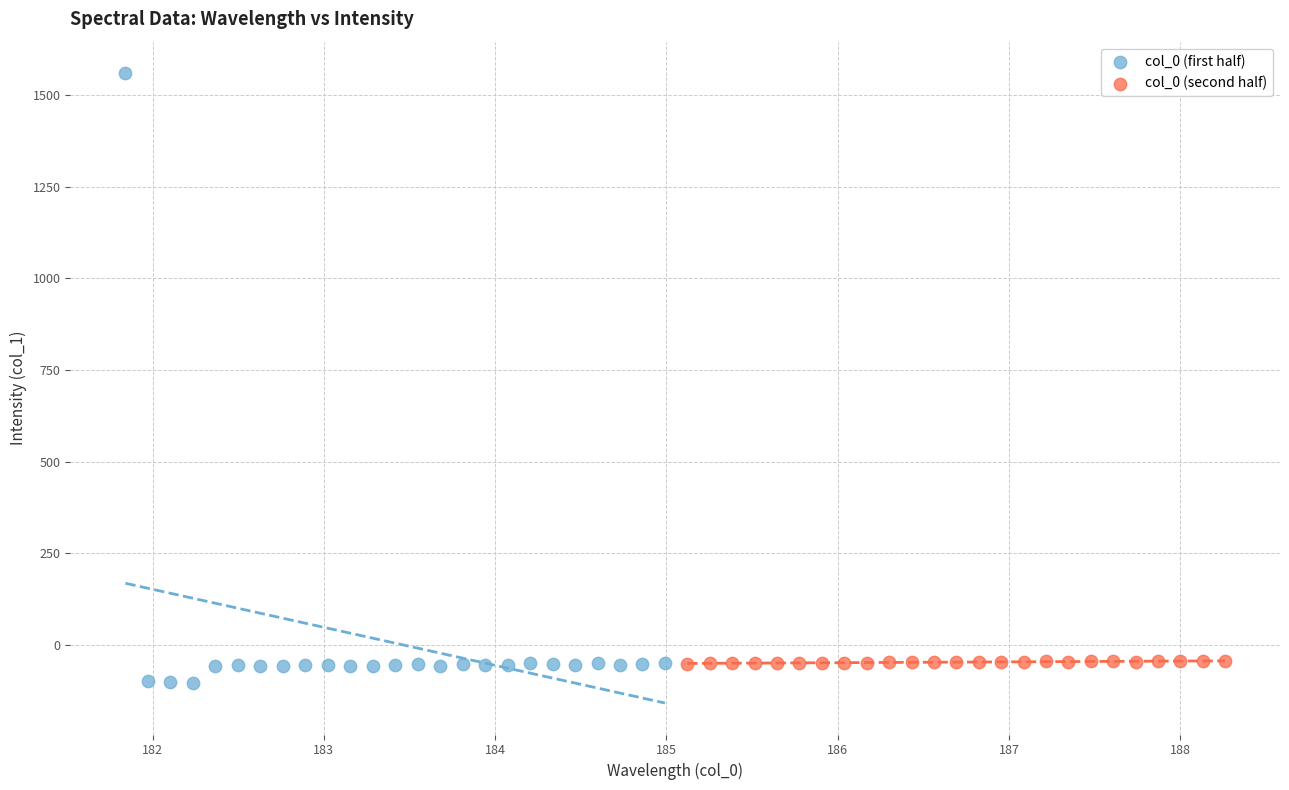

Which series reaches the maximum Y coordinate?

col_0 (first half)